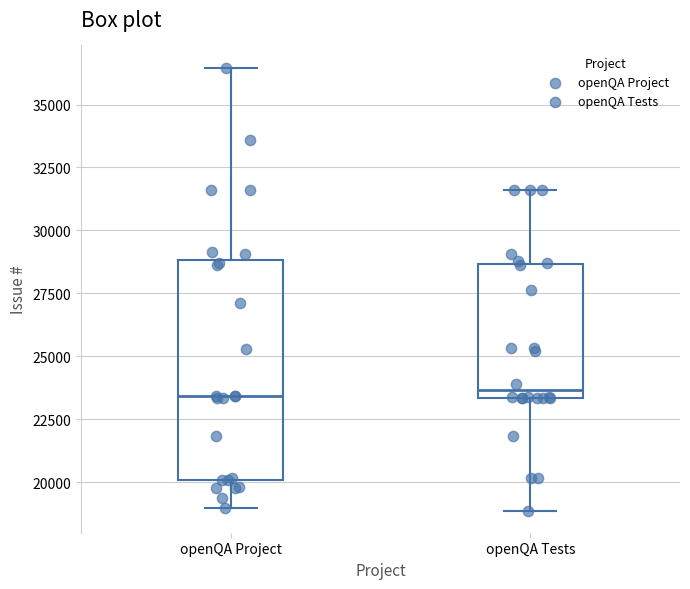

Which box is the tallest, from its lower edge to its upper edge?

openQA Project